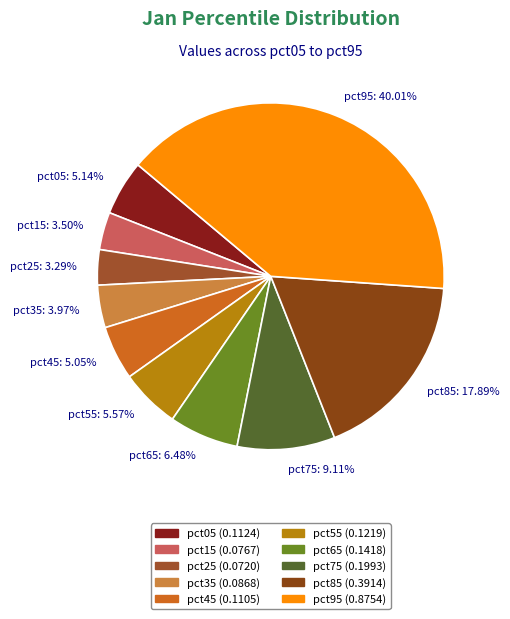

To the nearest percent, what is the combined percentage of pct25 and pct65?

10%